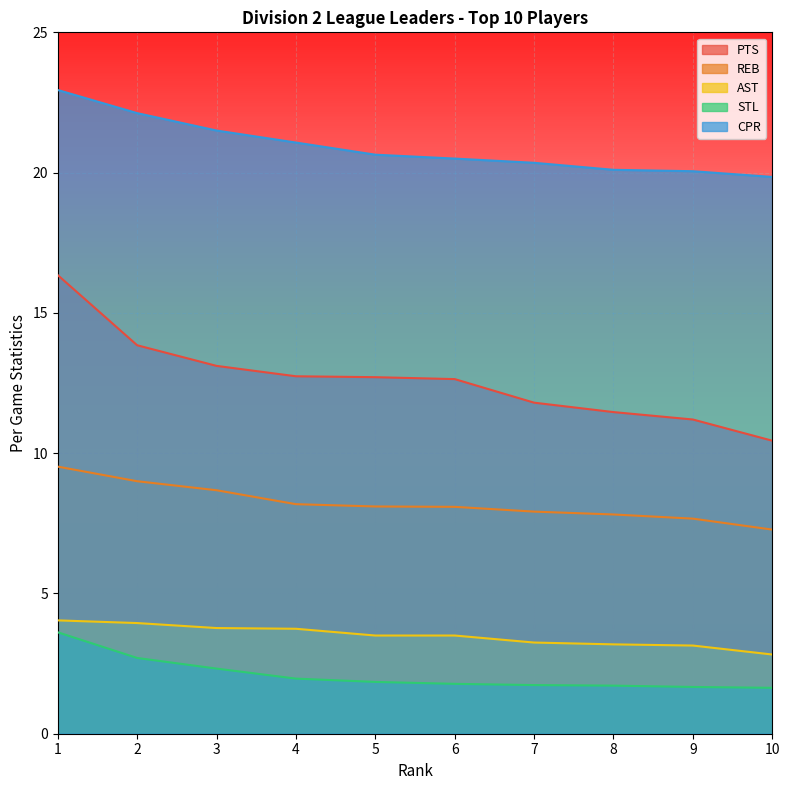

True or false: REB has more than 1 interior local peaks.

False